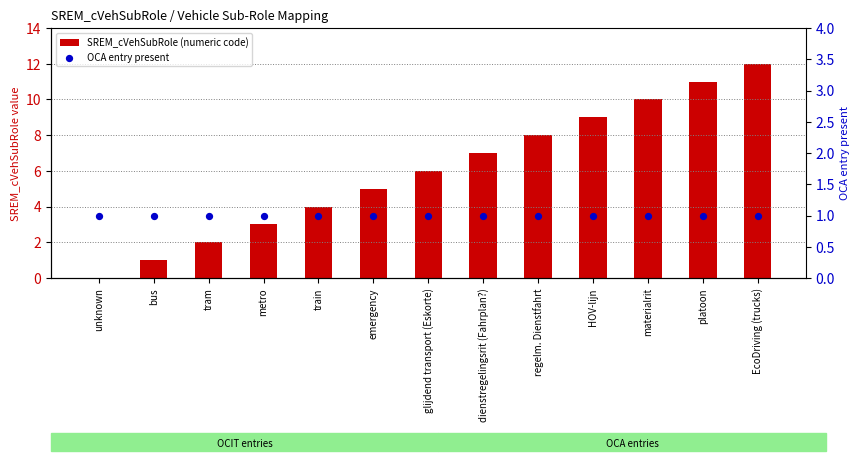

Which series has the largest total across all categories?

SREM_cVehSubRole (numeric code)